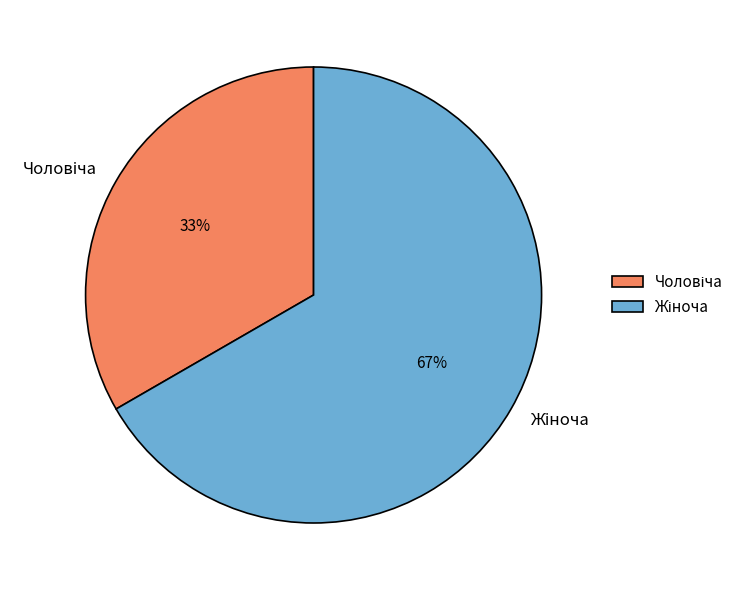

Does any single category account for the majority?

Yes